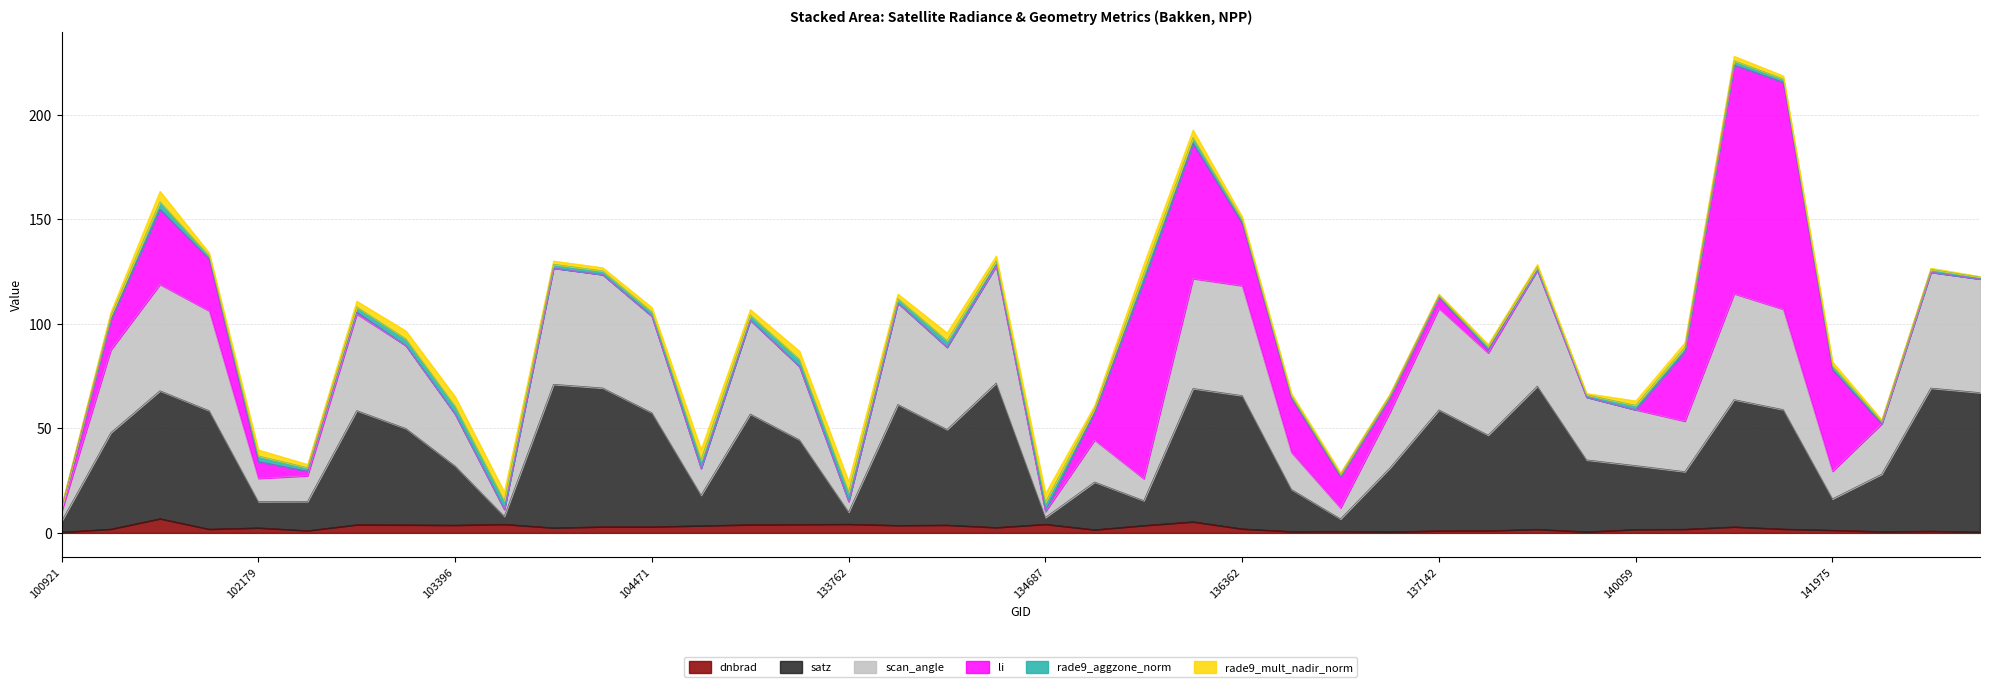

At which label is satz closest to 68?

138492